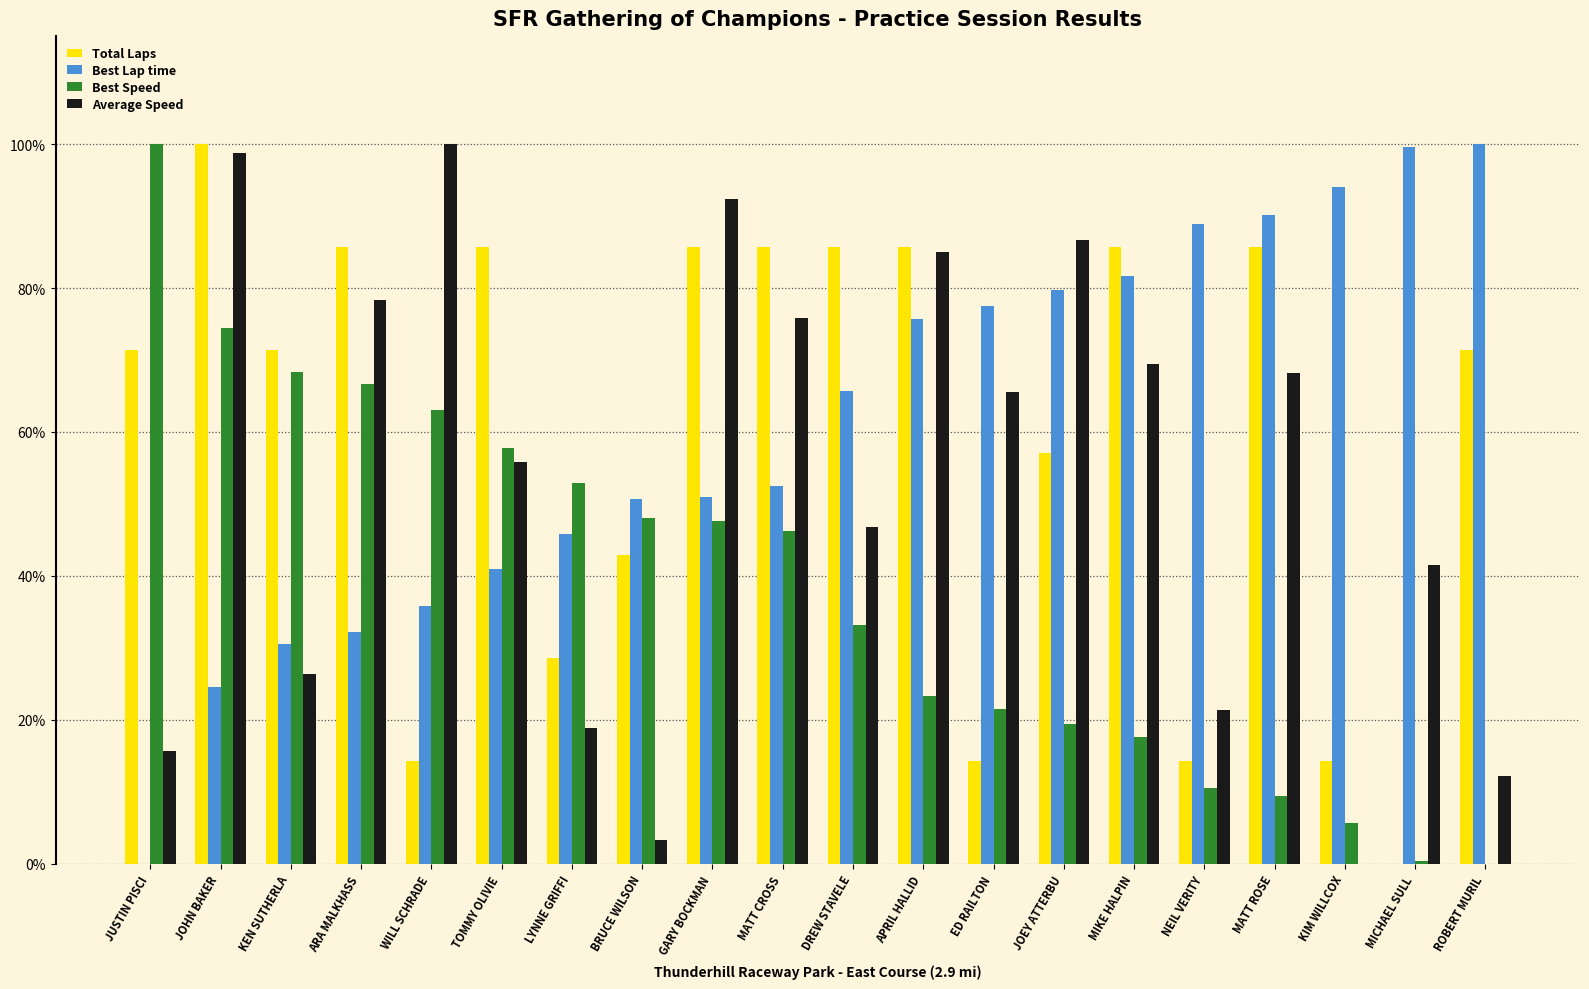

Rank the series at WILL SCHRADE from lowest to highest value.

Total Laps, Best Lap time, Best Speed, Average Speed